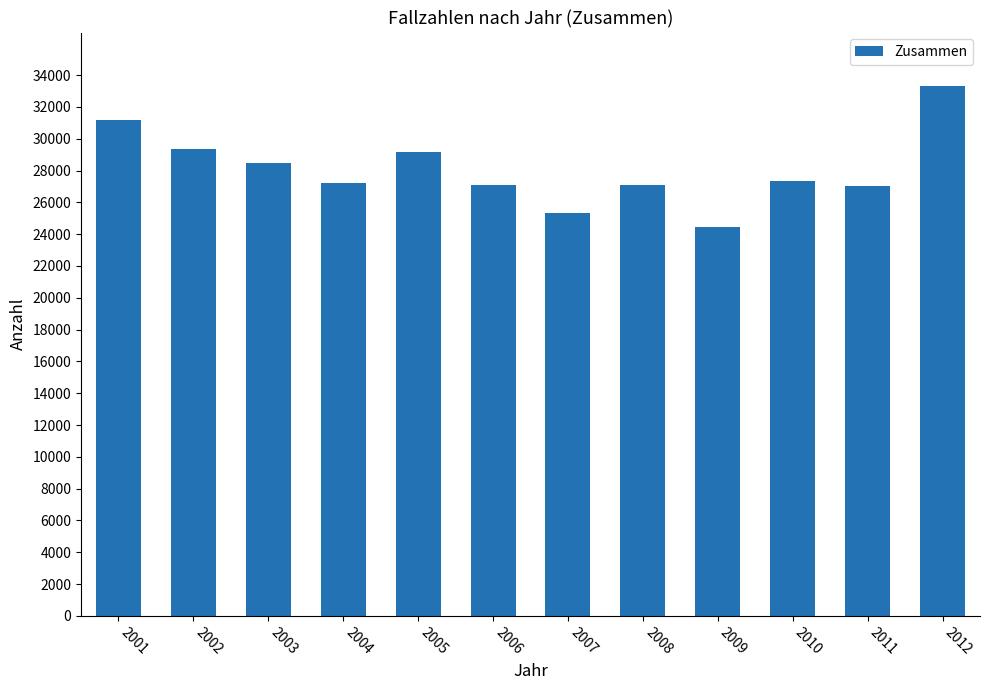

What is the maximum value shown in the chart?

33342